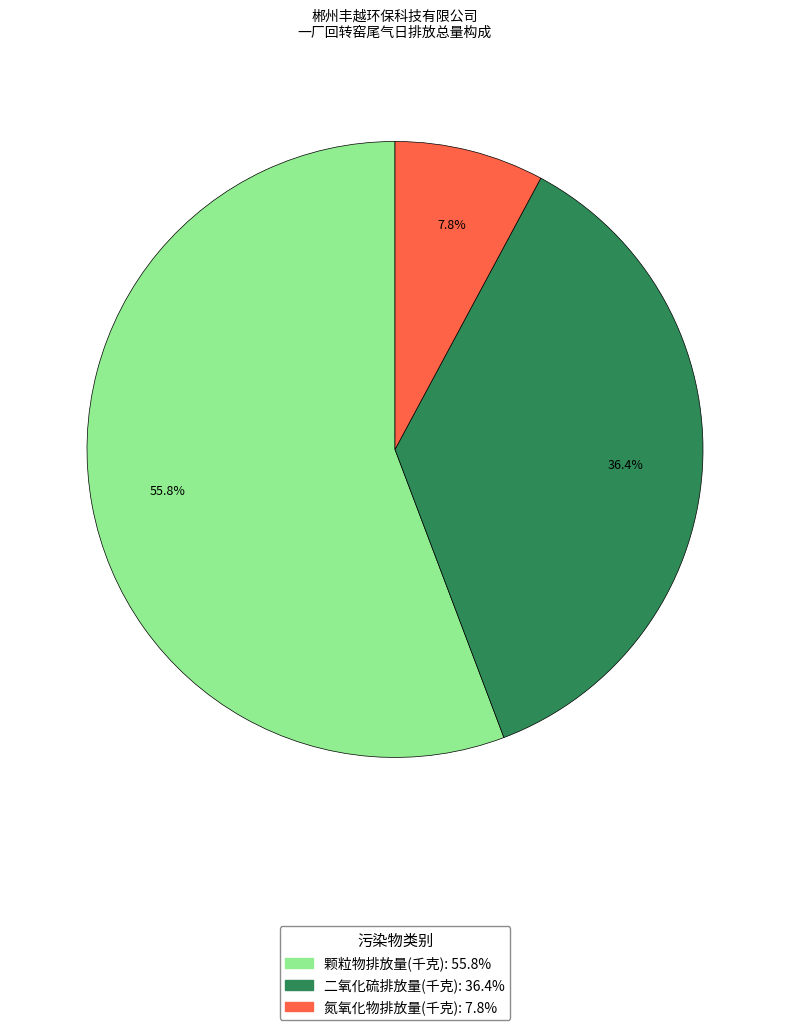

Does any single category account for the majority?

Yes